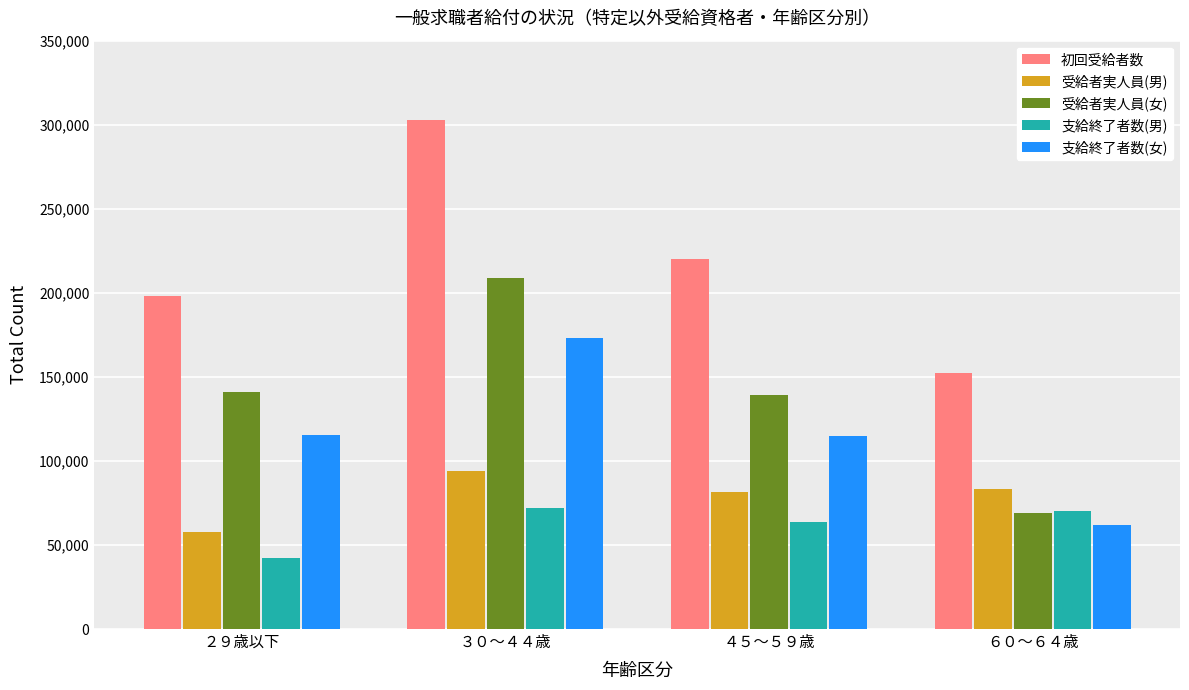

List the series in order of their peak value, lowest first.

支給終了者数(男), 受給者実人員(男), 支給終了者数(女), 受給者実人員(女), 初回受給者数